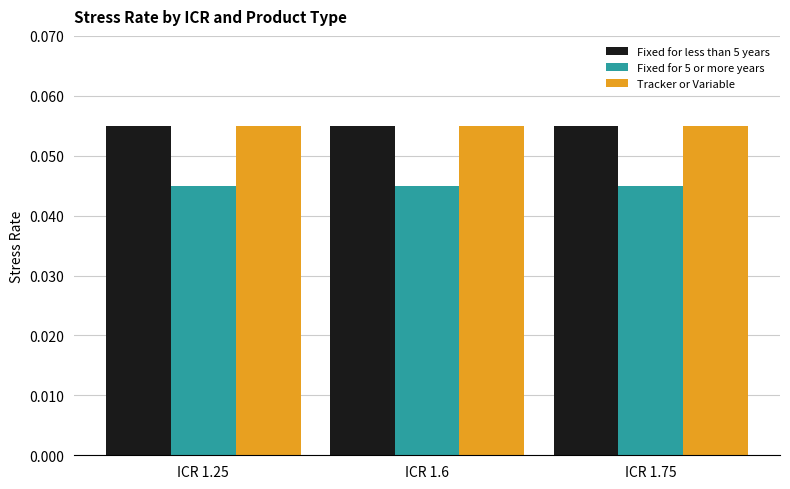

At how many categories does at least one series exceed 0?

3